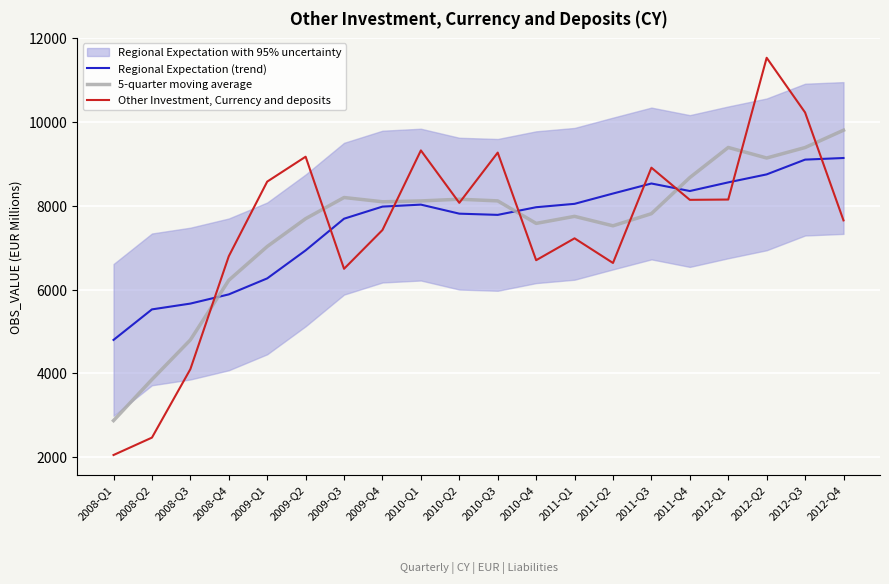

What is the maximum value for Regional Expectation (trend)?

9138.0